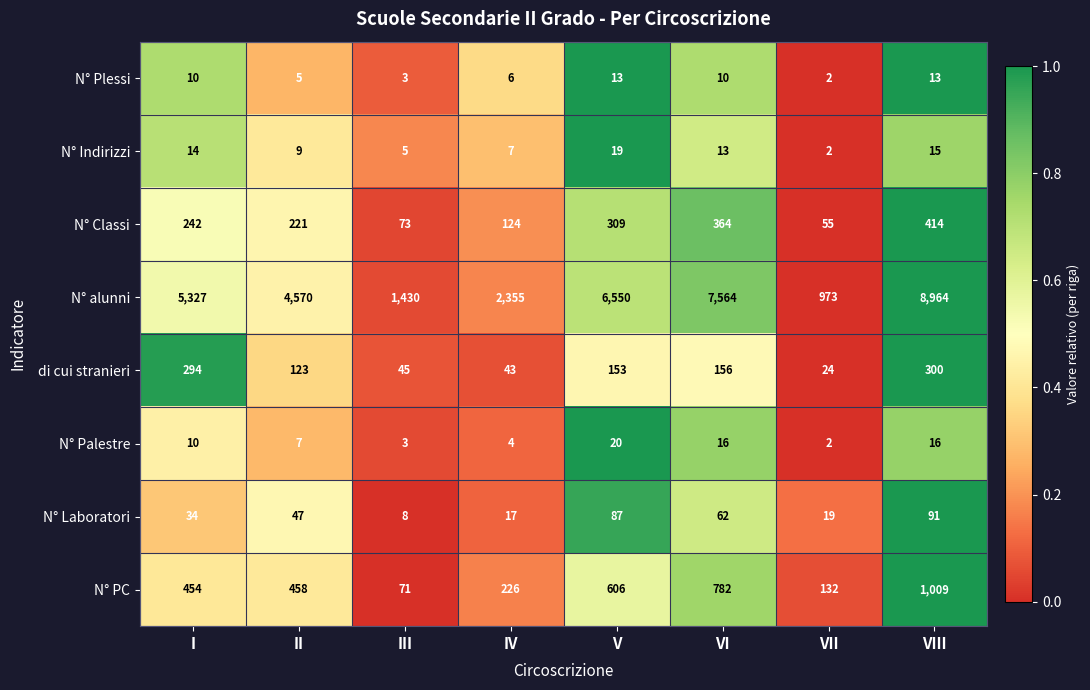

Which label corresponds to the smallest value in the chart?

VII